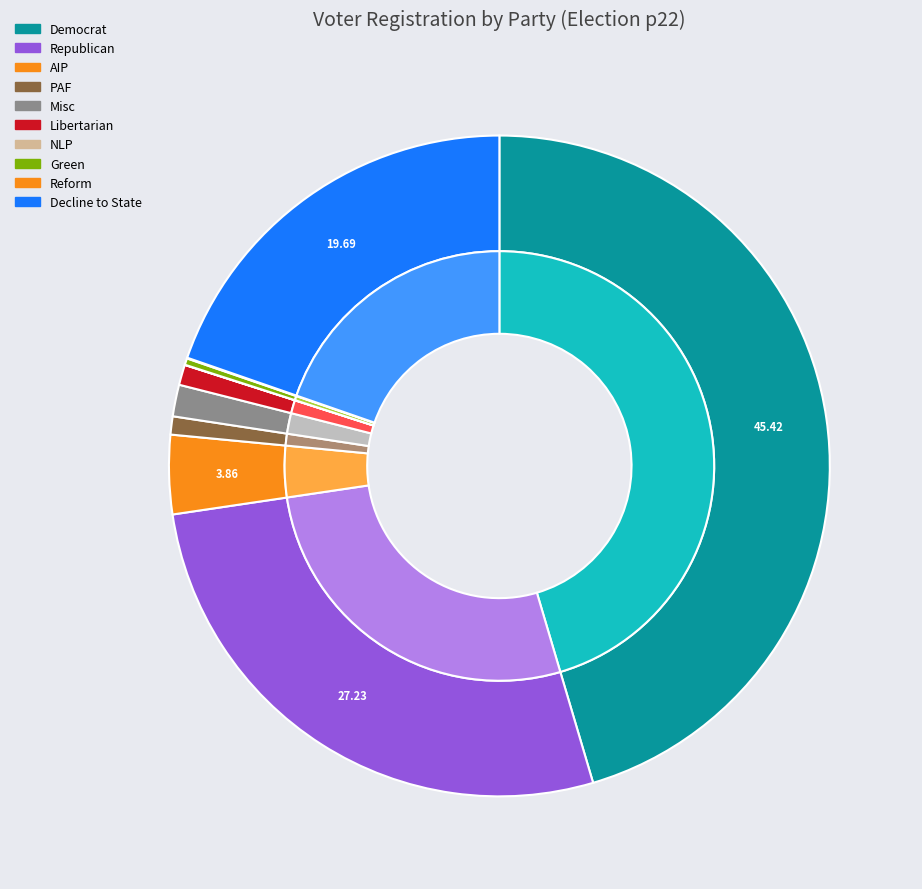

Is the sum of dcl and grn greater than half?

No